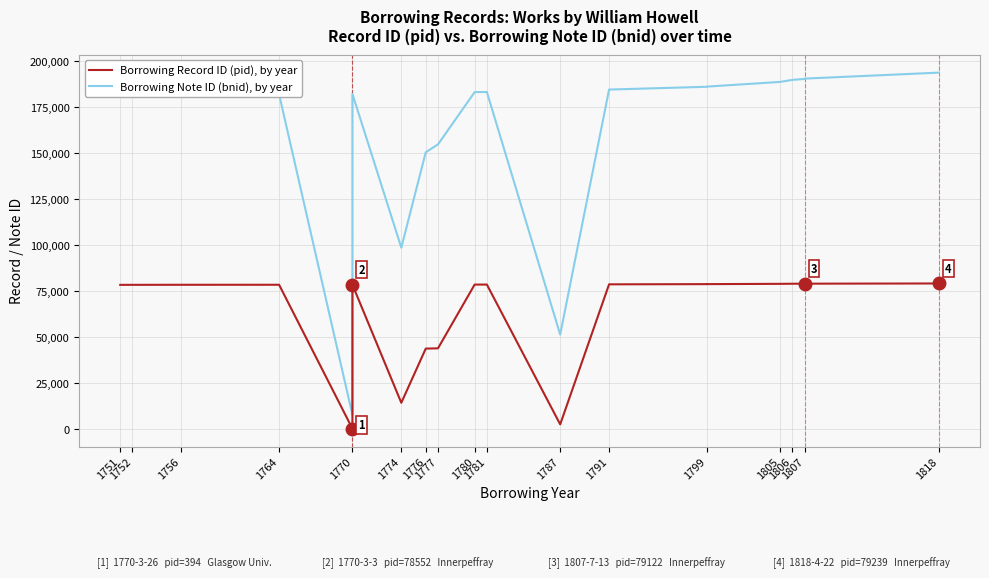

What is the sum of all Borrowing Record ID (pid), by year values?

1445738